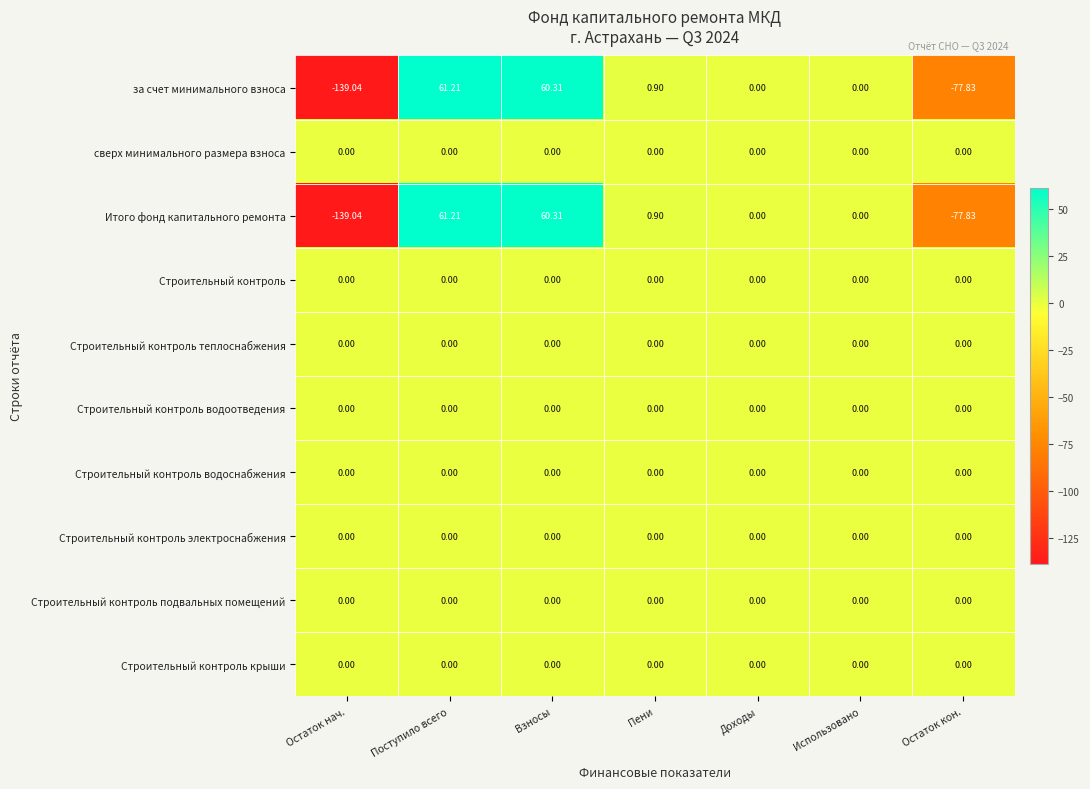

At which category does the chart reach its peak across all series?

Поступило всего